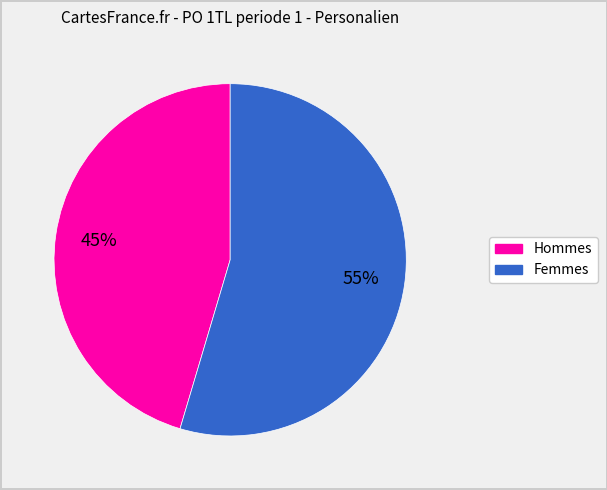

Between Hommes and Femmes, which is larger?

Femmes